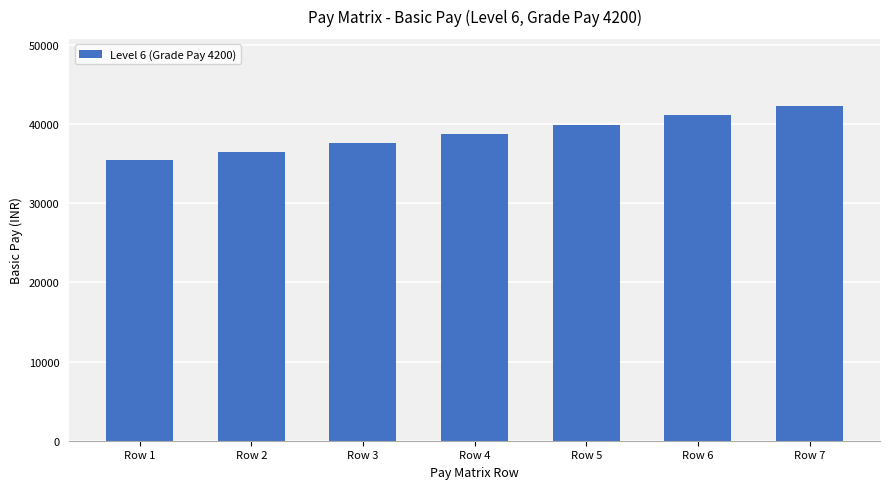

List the labels in order of value, smallest first.

Row 1, Row 2, Row 3, Row 4, Row 5, Row 6, Row 7